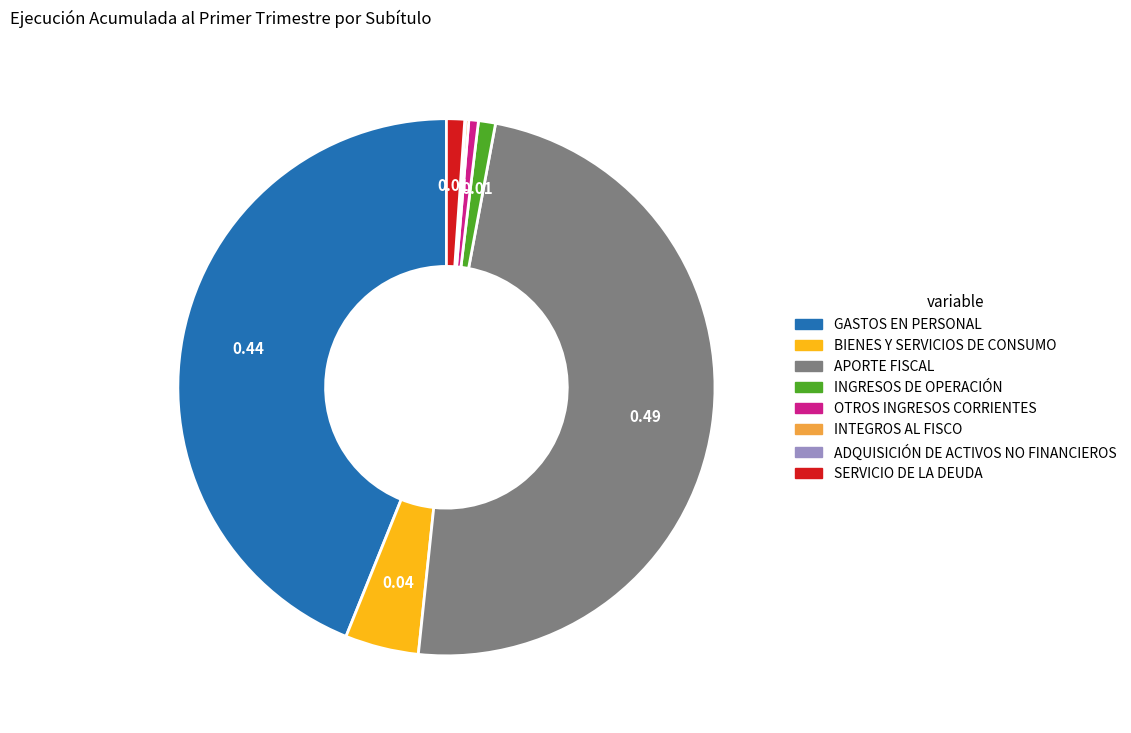

True or false: GASTOS EN PERSONAL accounts for 44% of the total.

True